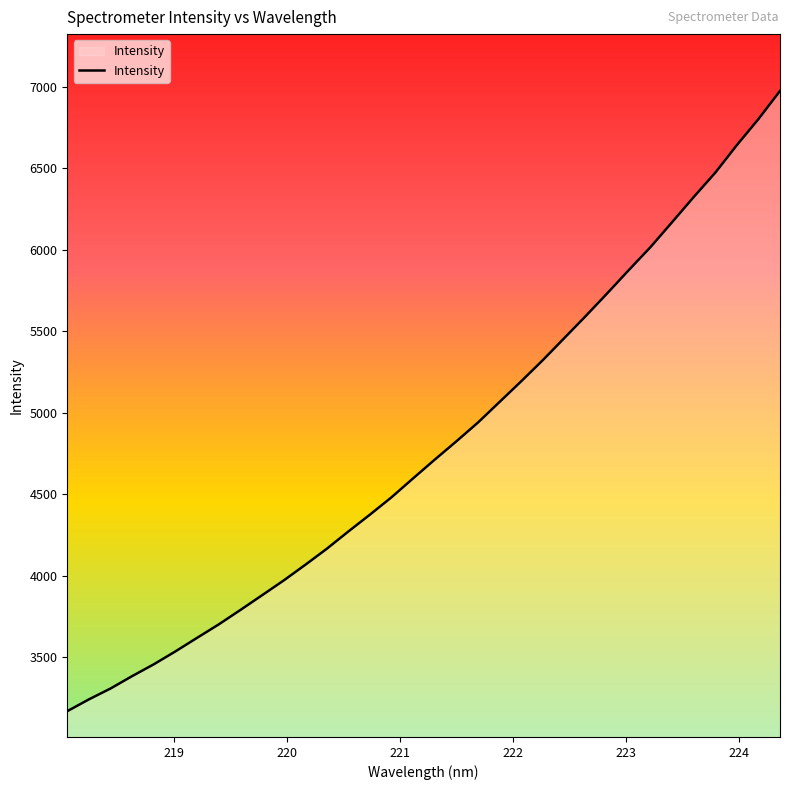

What is the difference between the maximum and minimum values?

3807.3